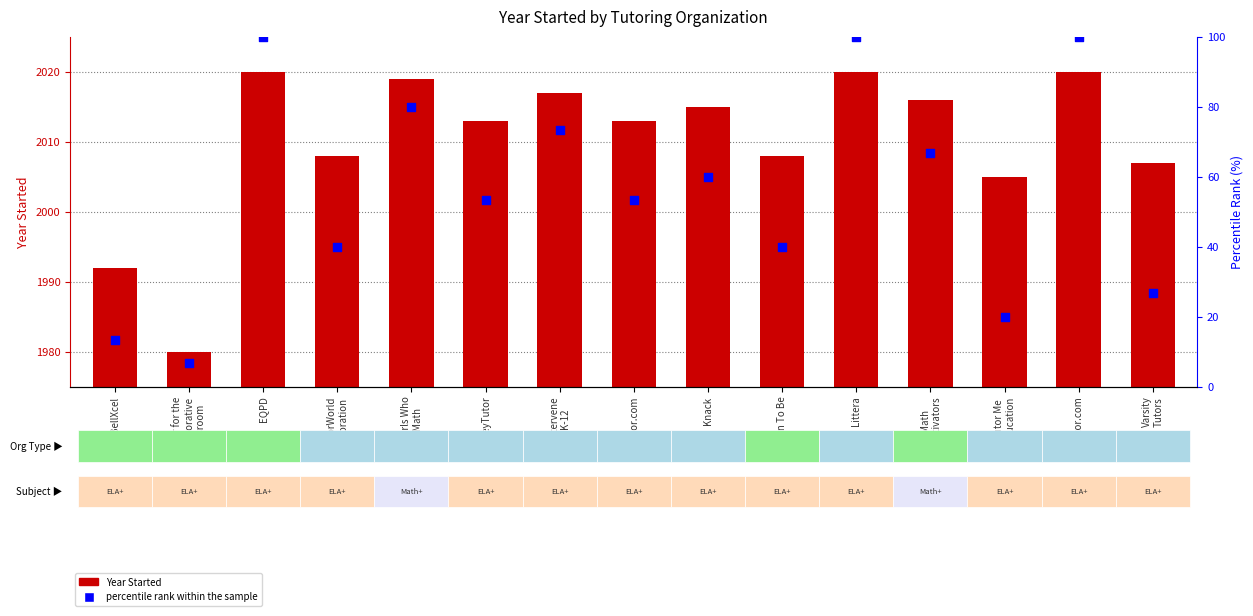

At how many categories does at least one series exceed 429?

15